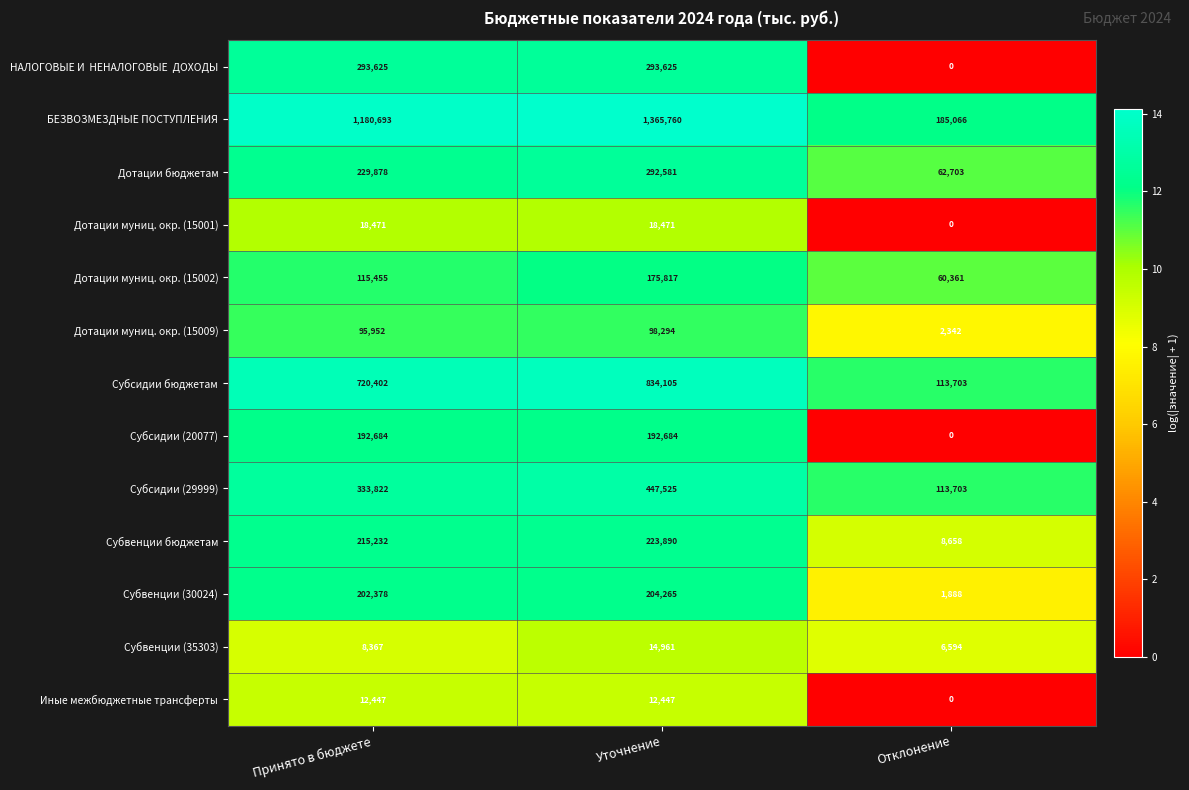

What is the total value across all series at Принято в бюджете?

3619406